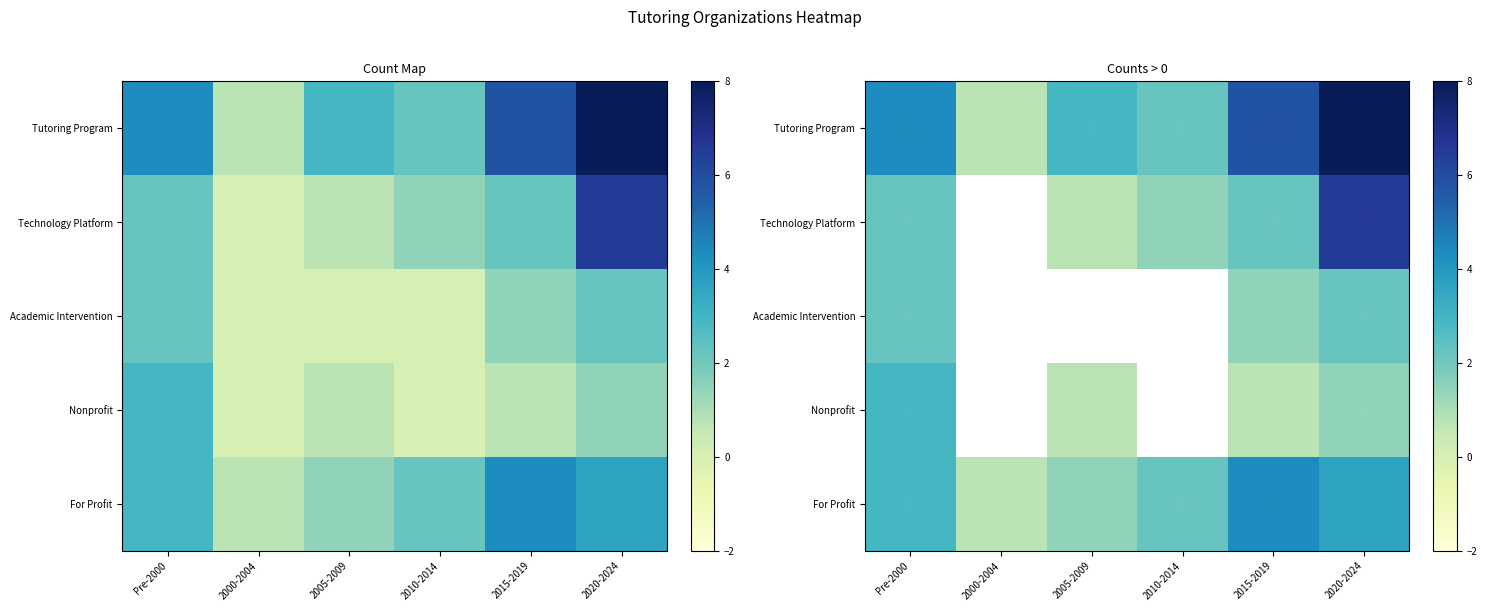

The Tutoring Program series shows 0.5 at 2000-2004. True or false?

False